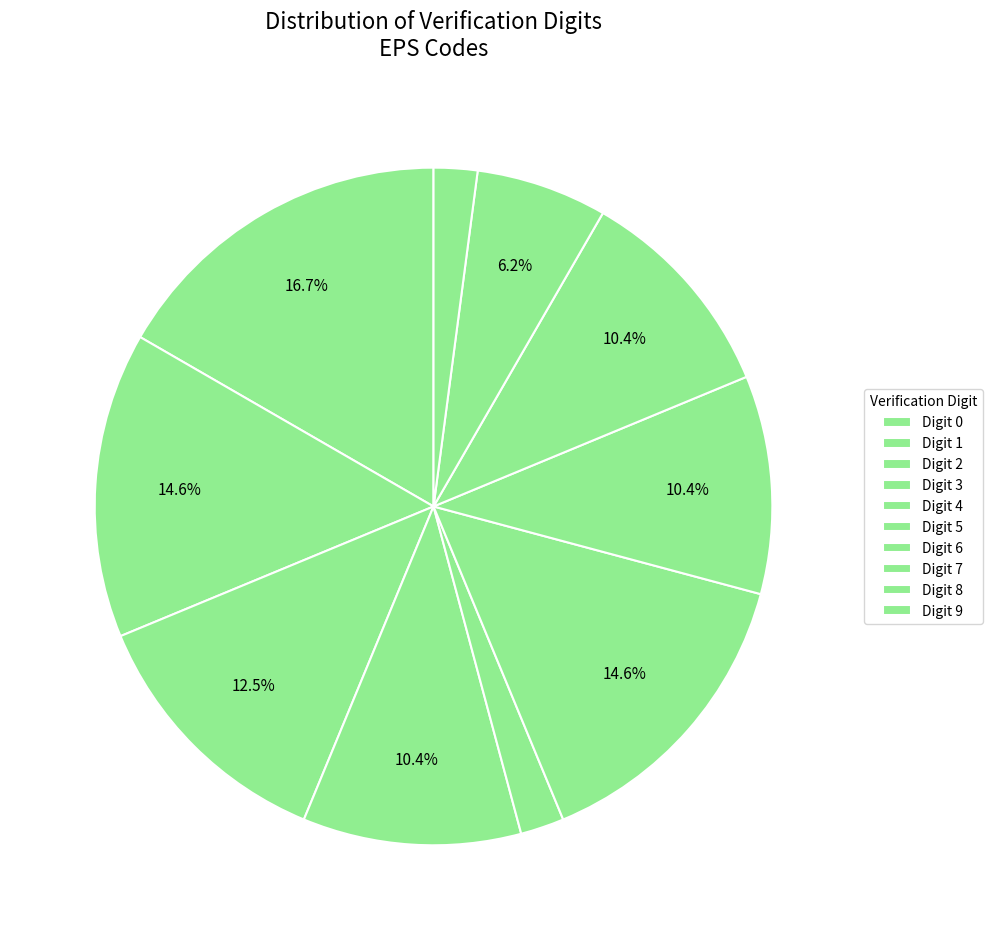

To the nearest percent, what is the average slice percentage?

10%